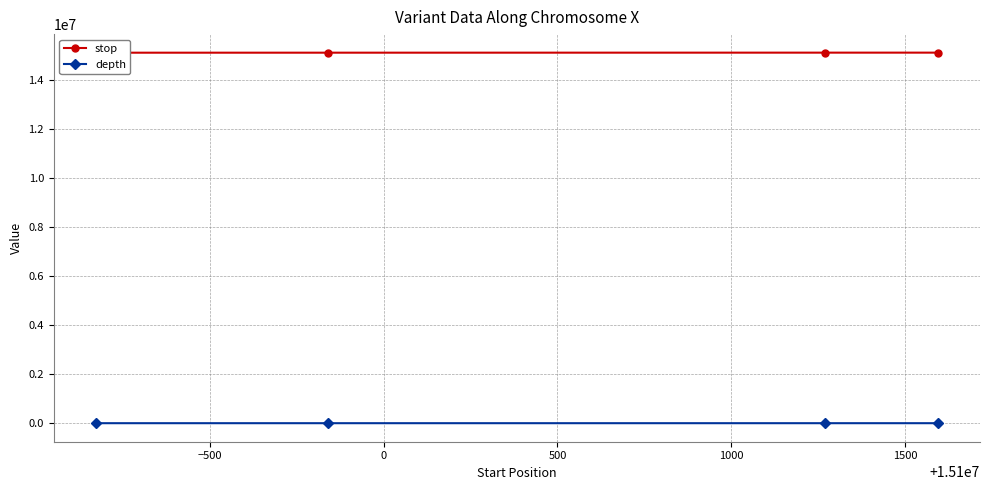

True or false: depth has more than 2 interior local peaks.

False